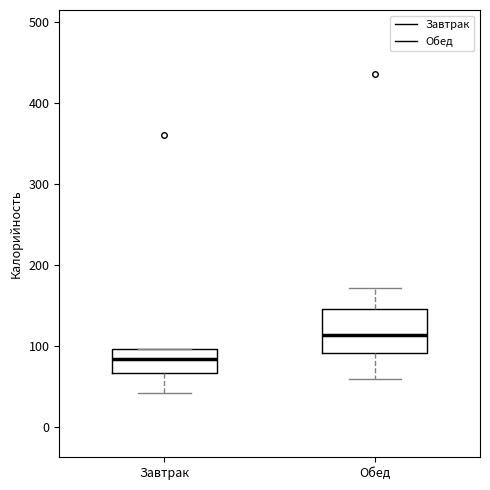

Comparing the boxes themselves (not the whiskers), which one is the tallest?

Обед